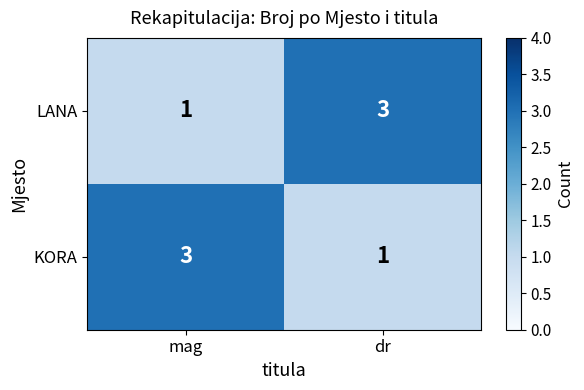

What is the approximate value of LANA at dr?

3